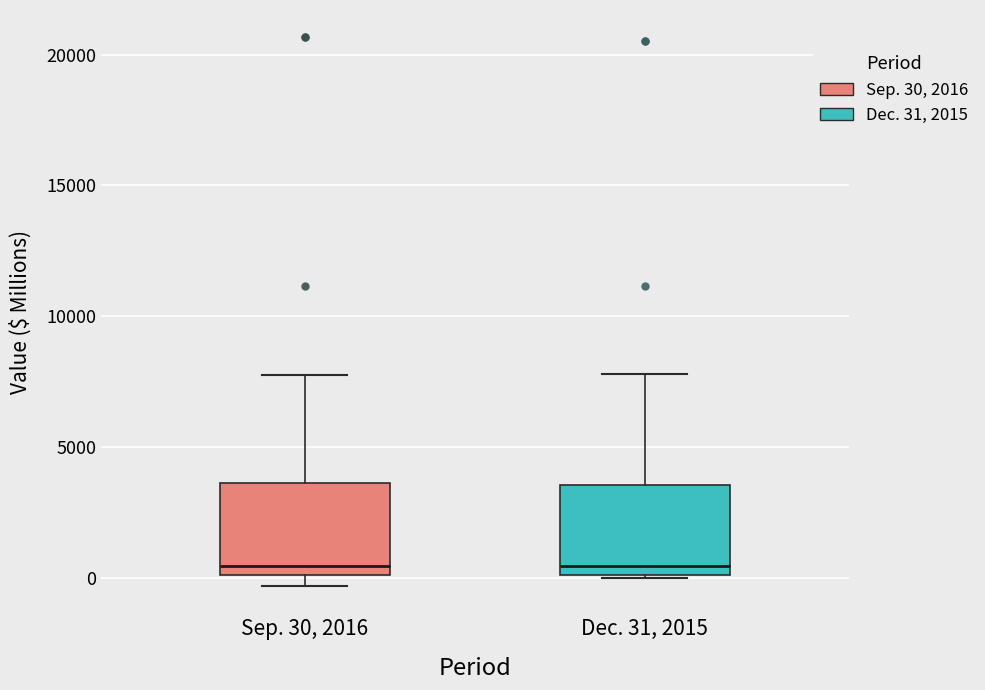

Reading left to right, transcribe this box plot: for each box, give where its median line is, the range the box spans, and where its two whiskers end, as read against the y-axis. The values are not printed on the chart, so give them approximately, as read against the axis.

Sep. 30, 2016: median 500, box 0 to 3500, whiskers -500 to 7500
Dec. 31, 2015: median 500, box 0 to 3500, whiskers 0 to 8000